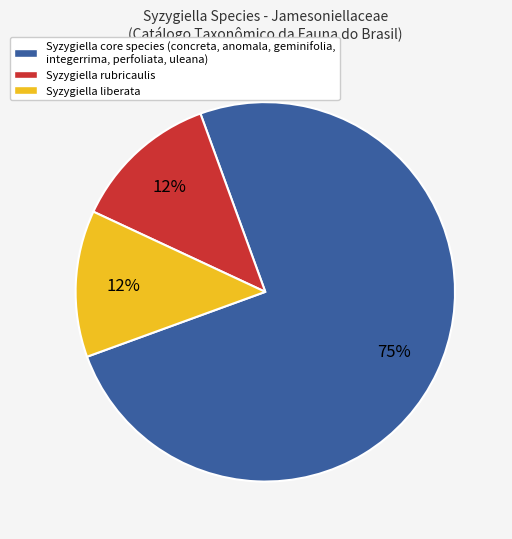

Does Syzygiella core species (concreta, anomala, geminifolia, integerrima, perfoliata, uleana) account for over 50% of the chart?

Yes